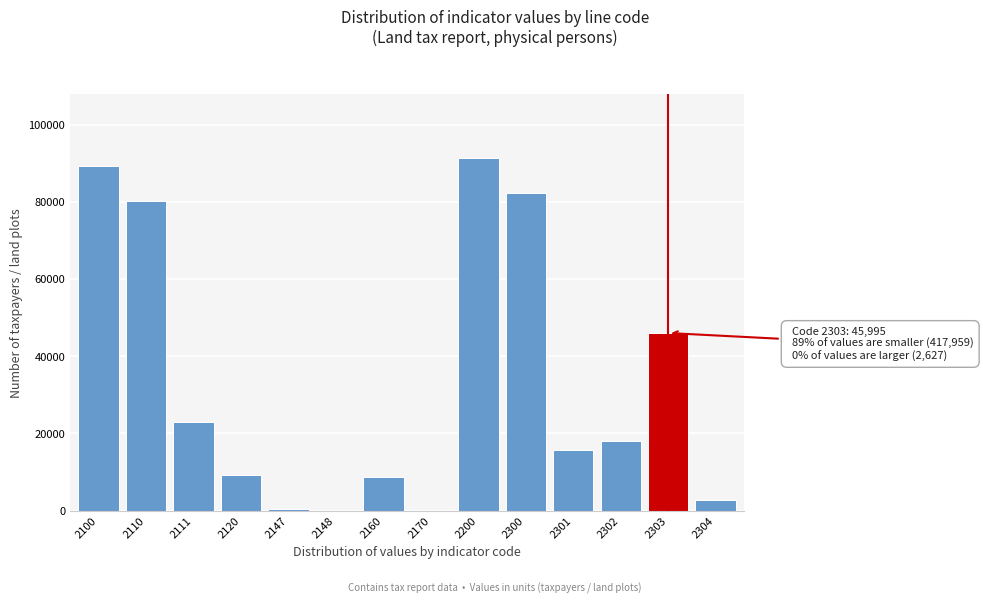

What is the ratio of the value at 2111 to the value at 2120?

2.5